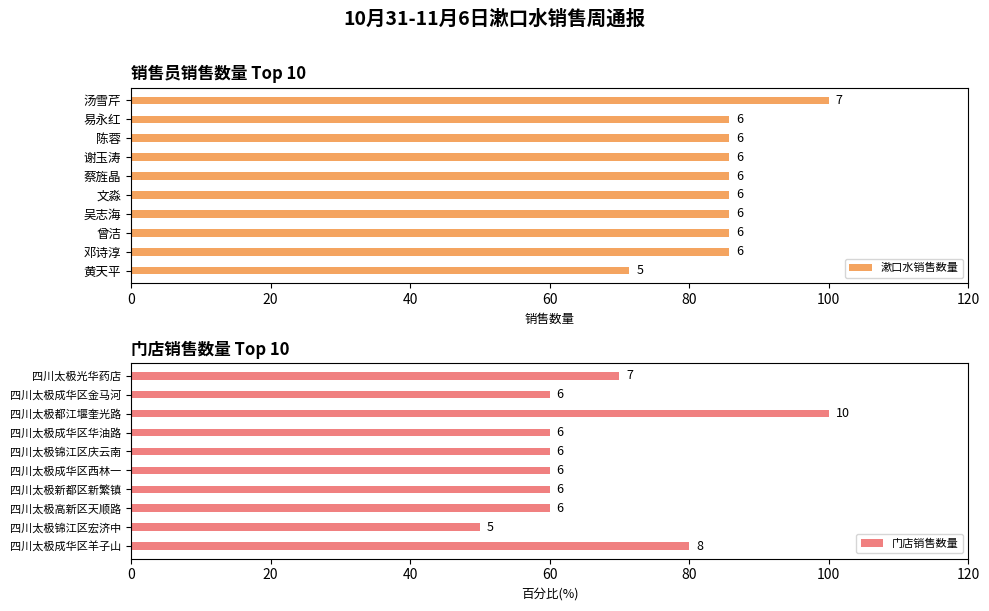

Reading right to left, transcribe all the data shown in this chart.

漱口水销售数量: 71.4	85.7	85.7	85.7	85.7	85.7	85.7	85.7	85.7	100.0
门店销售数量: 80.0	50.0	60.0	60.0	60.0	60.0	60.0	100.0	60.0	70.0